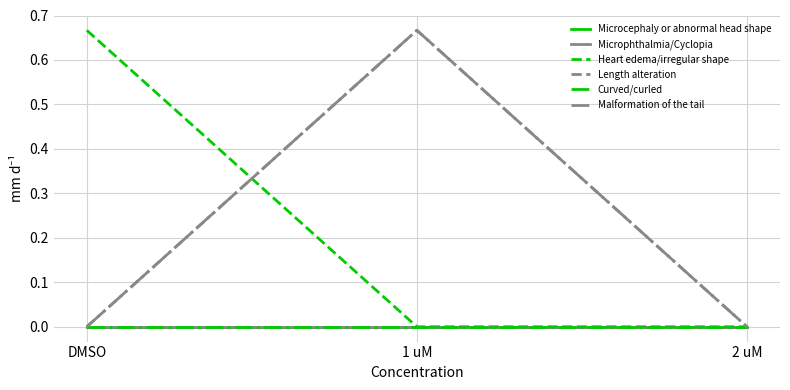

What is the sum of the Length alteration values at DMSO and 1 uM?

0.7